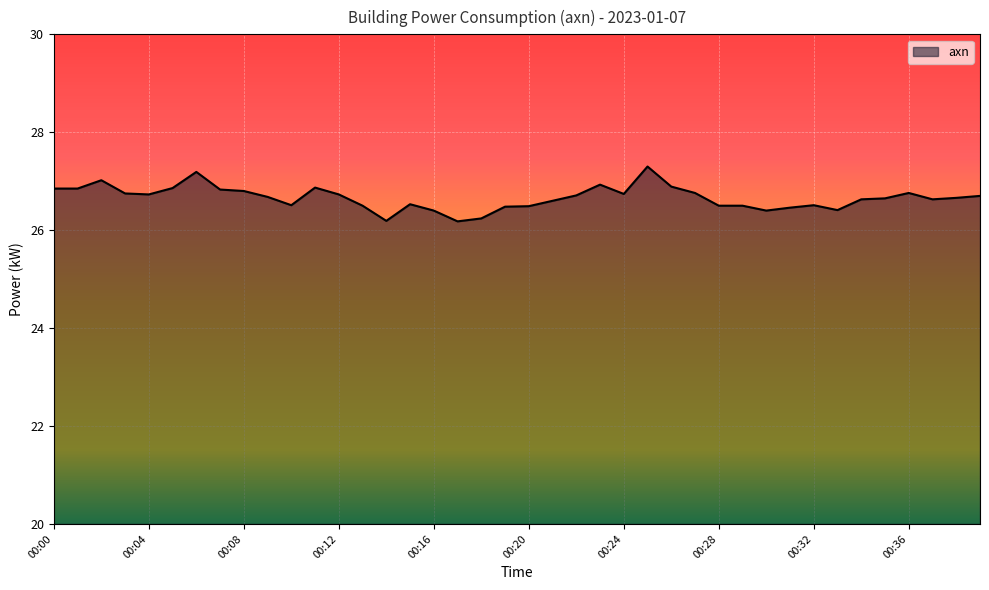

What is the difference between the maximum and minimum values?

1.1